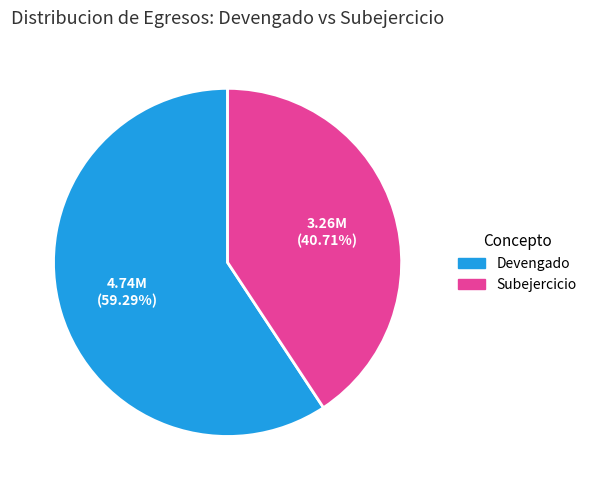

What is the smallest slice in the pie chart?

Subejercicio